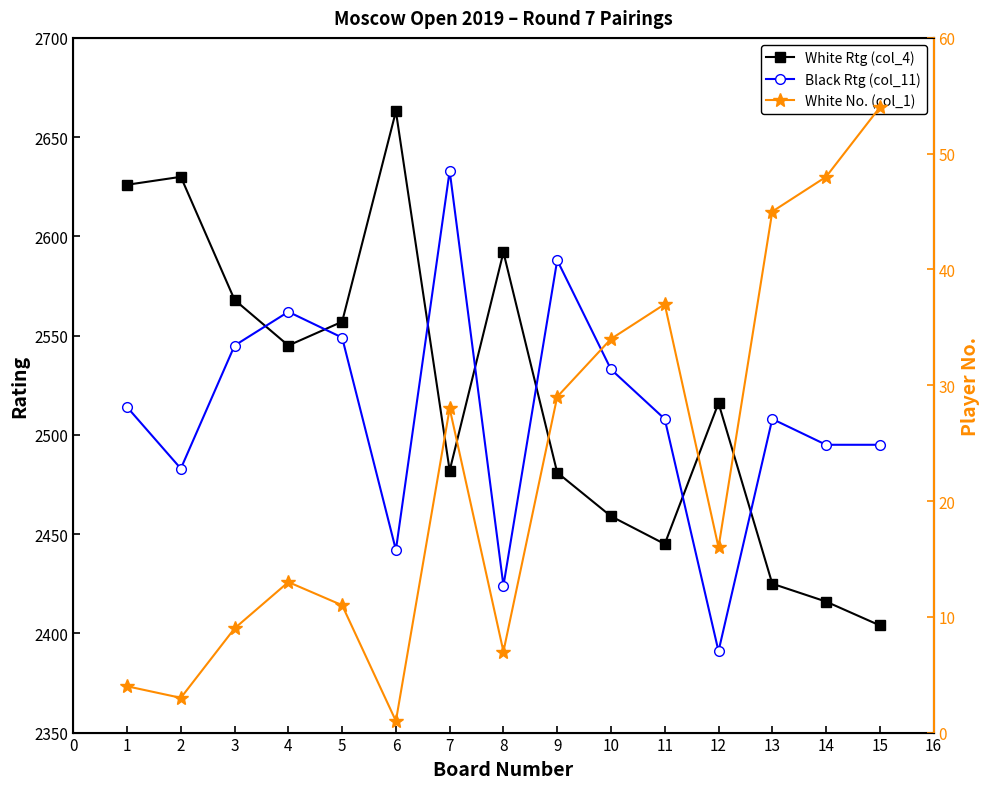

How many intersections are there between White Rtg (col_4) and Black Rtg (col_11)?

7